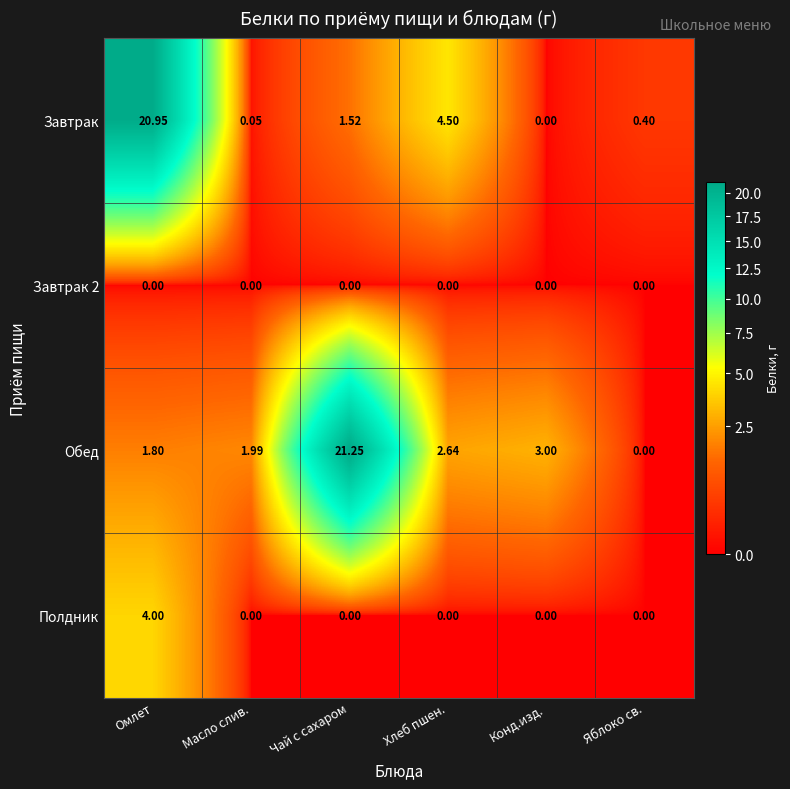

Which series has the largest range (max minus min)?

Обед